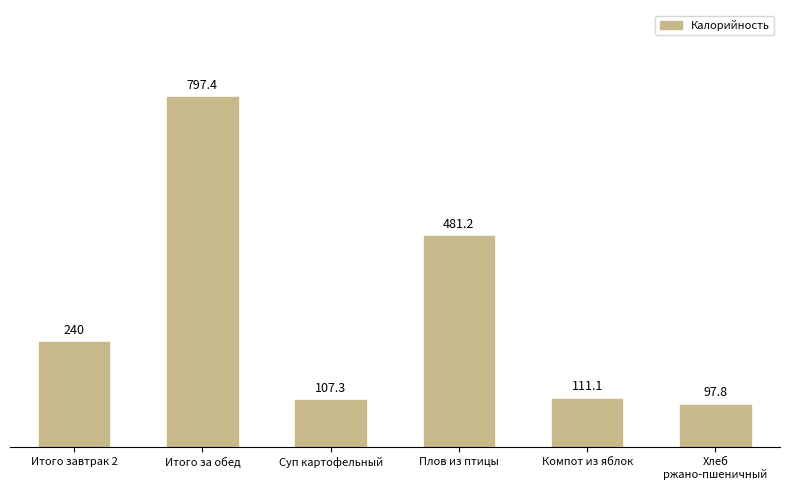

Approximately how many times larger is the value at Итого завтрак 2 compared to Итого за обед?

0.3